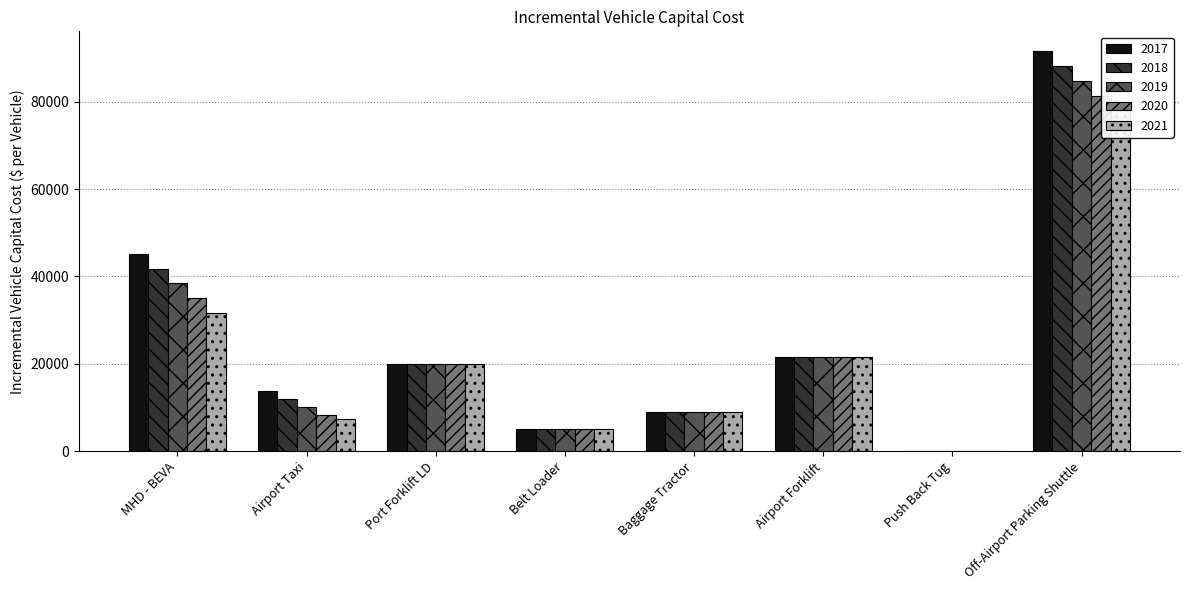

What value does the 2019 series have at Off-Airport Parking Shuttle?

84679.0